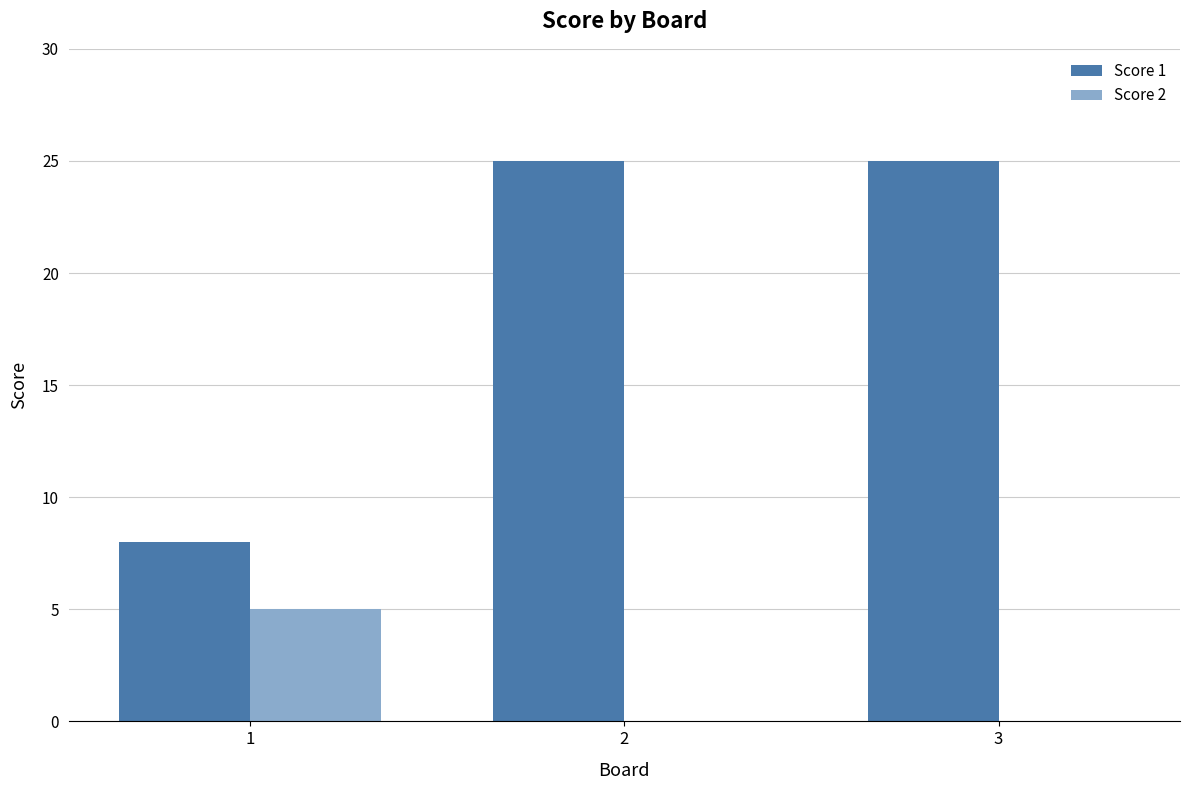

Reading right to left, list all the values displayed in this chart.

Score 1: 3=25	2=25	1=8
Score 2: 3=0	2=0	1=5